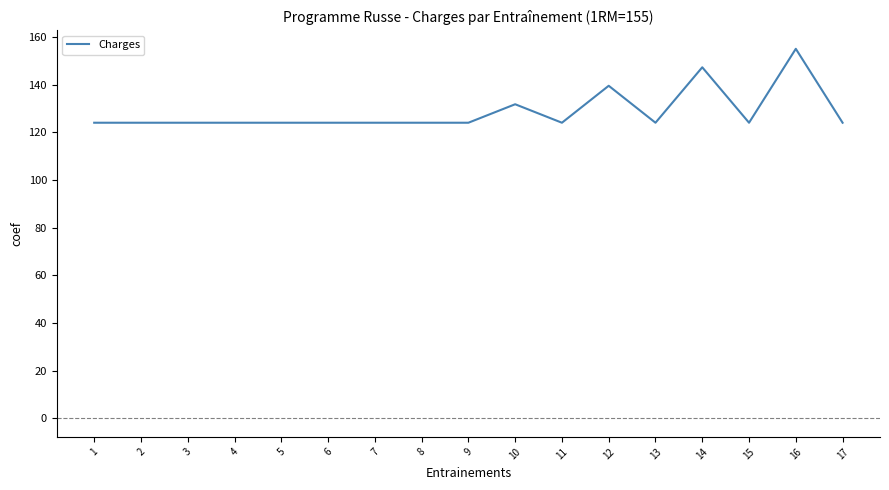

What is the minimum value shown in the chart?

124.0